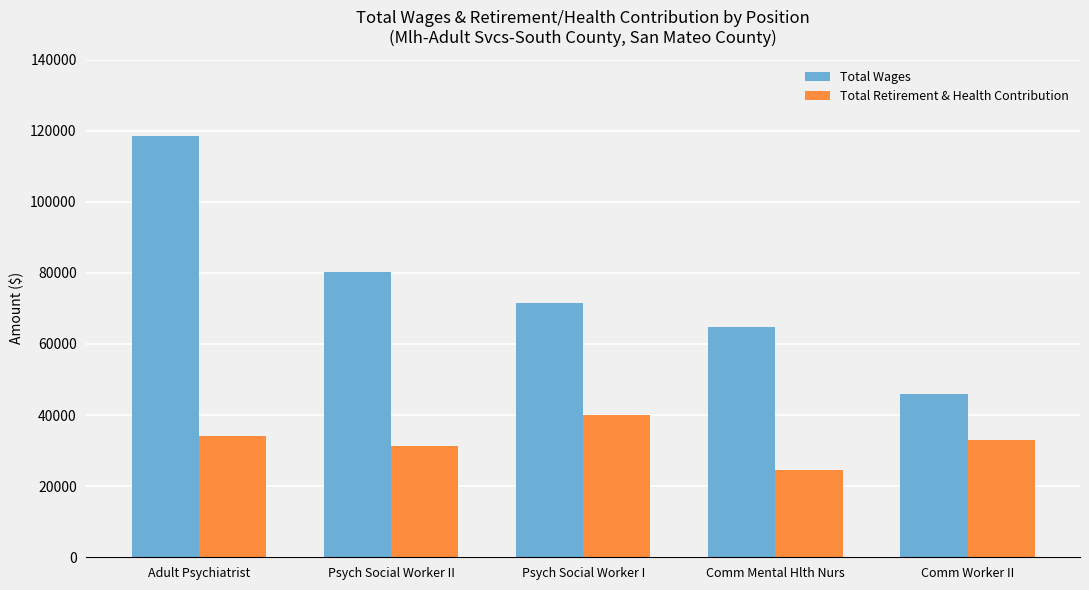

What is the label of the 4th bar from the left?

Comm Mental Hlth Nurs